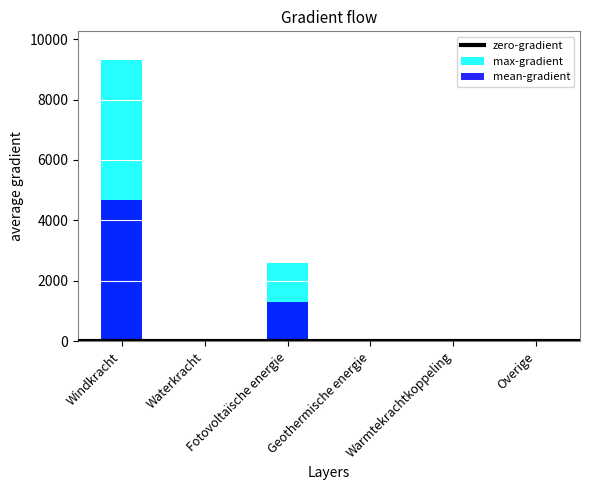

The chart shows a value of -3092.5 at Overige. True or false?

False